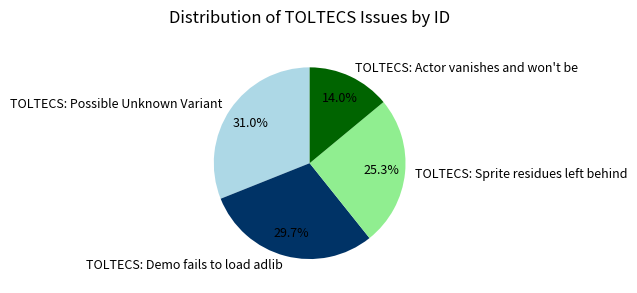

Count the number of slices in the pie.

4